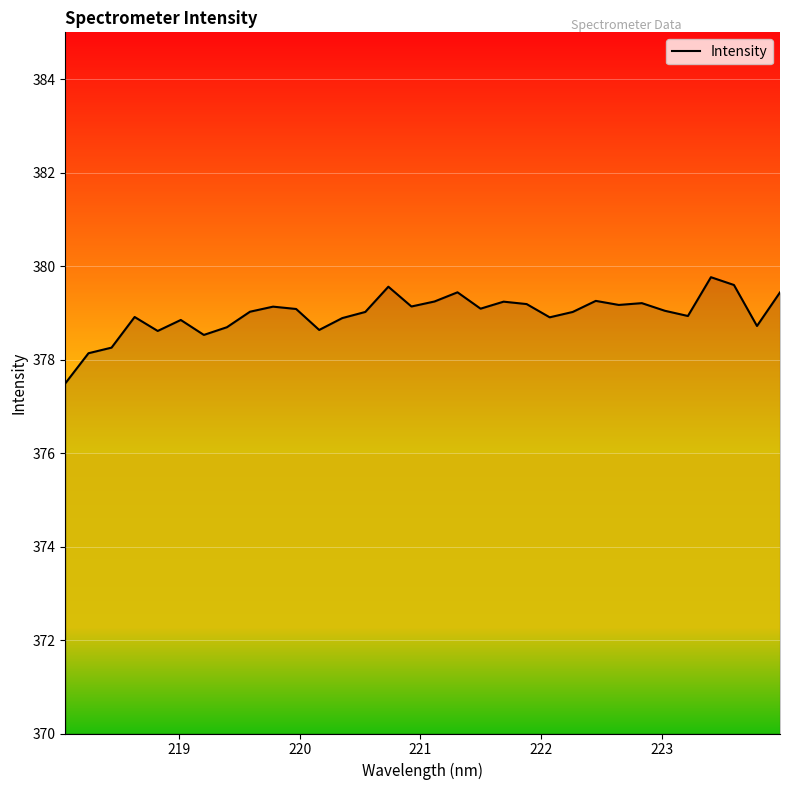

What is the maximum value shown in the chart?

379.8